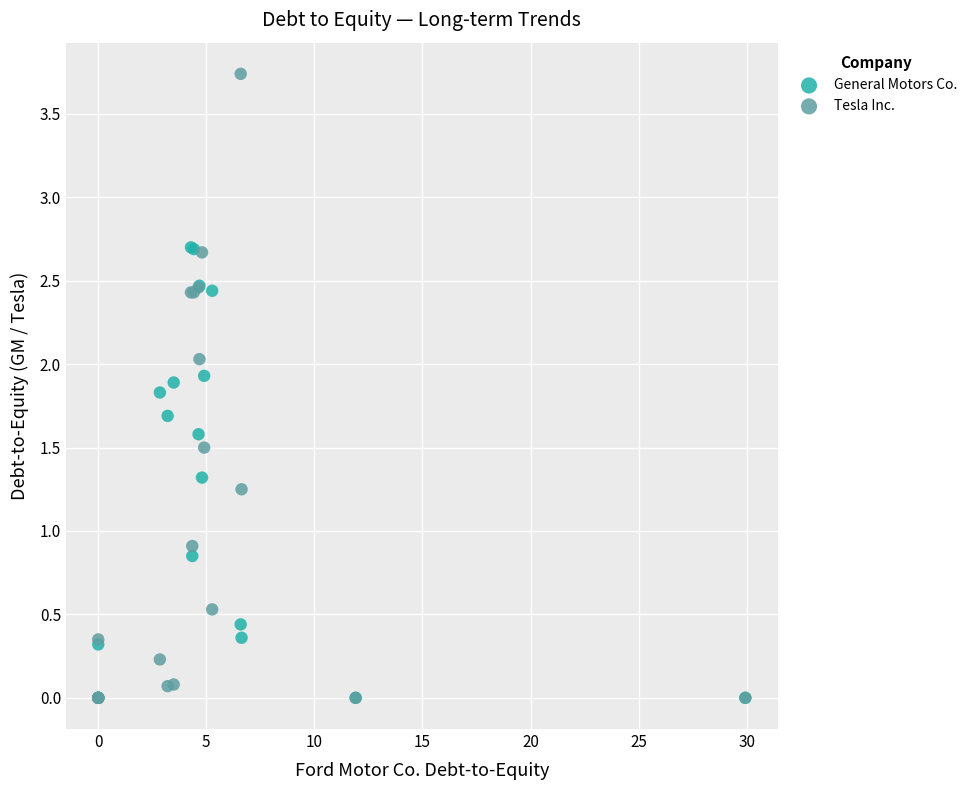

Across all series, what Y value is closest to 1?

0.9